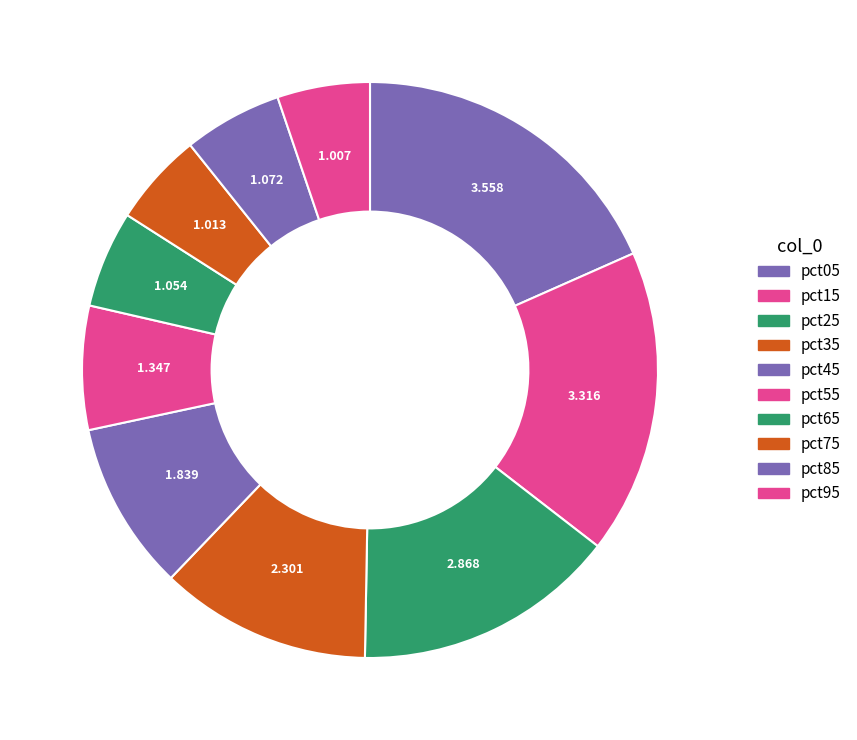

How many slices are in this pie chart?

10